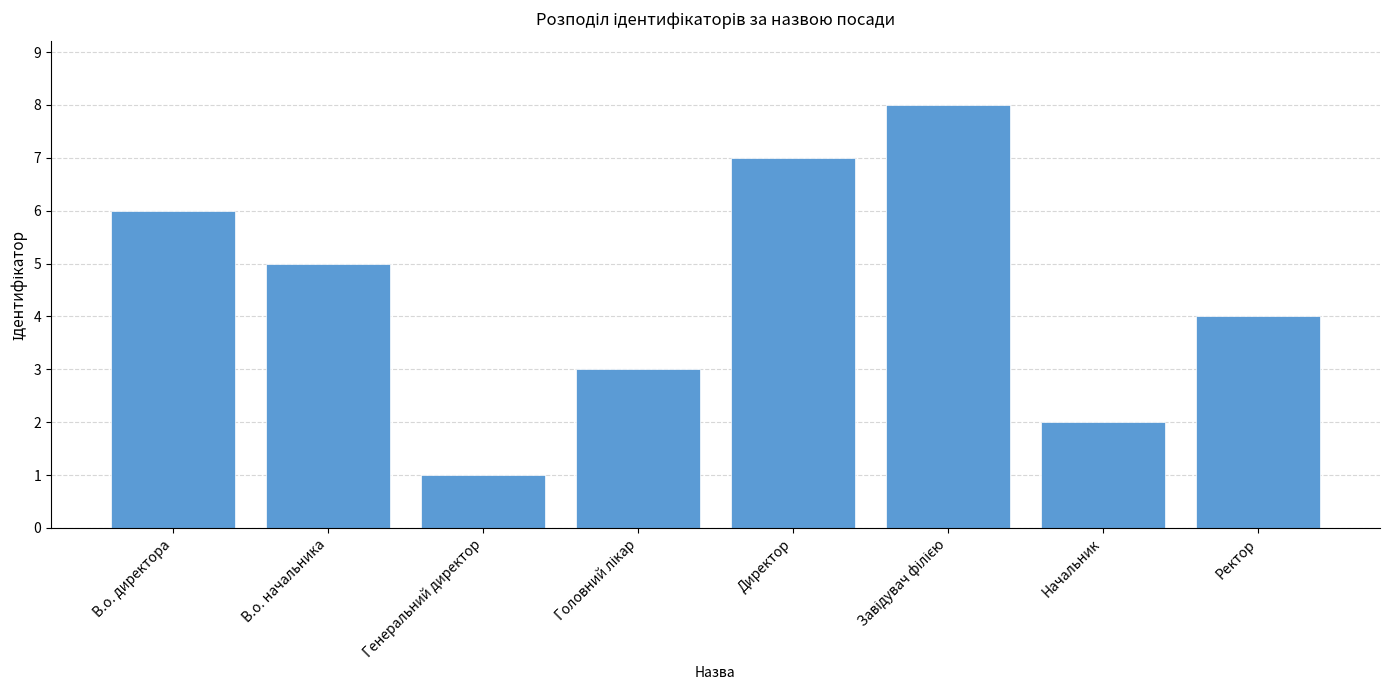

How many data points does each series have?

8